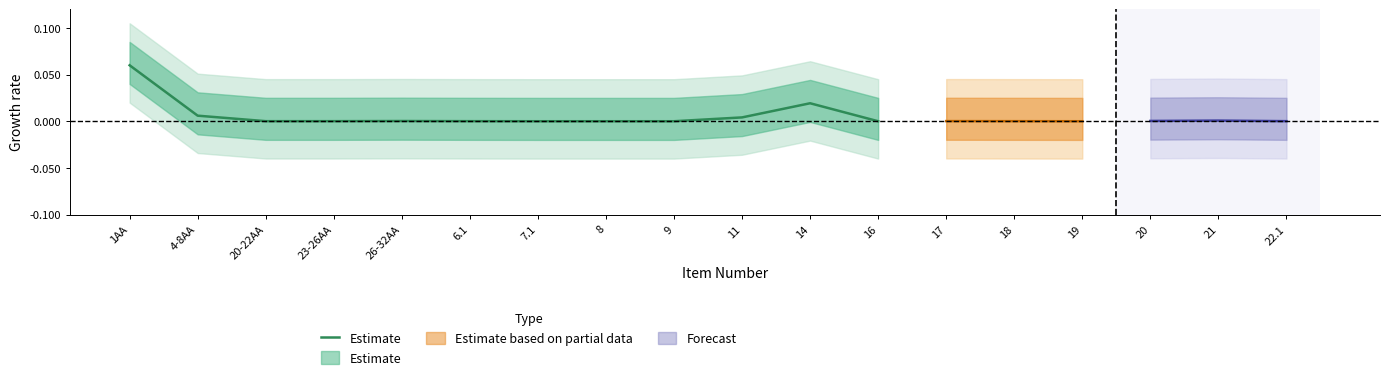

True or false: the data shows 0.0 at 7.1.

True